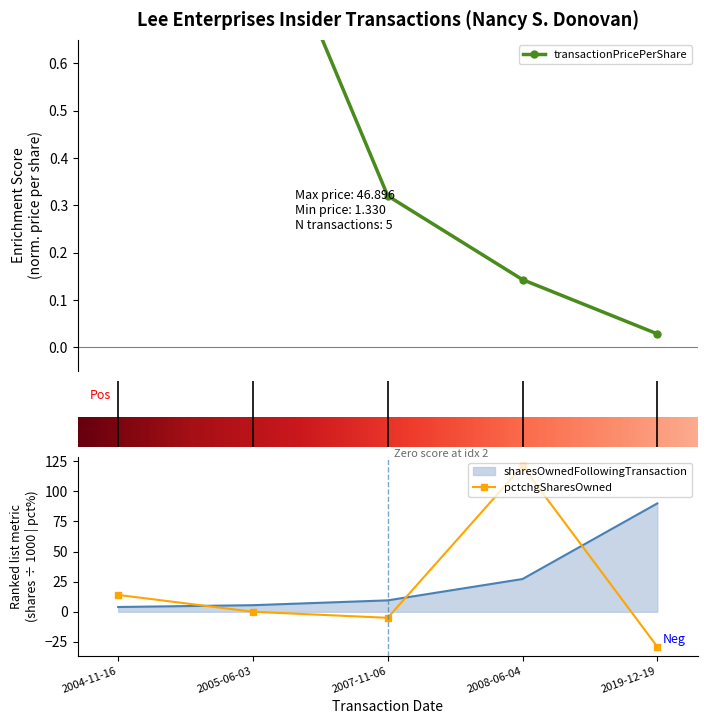

What is the value of the transactionShares point at the 1st from the left?

4.0